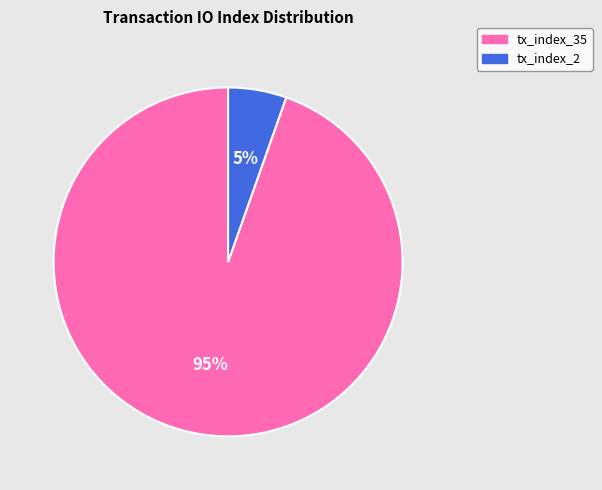

What percentage is the tx_index_2 slice, to the nearest percent?

5%